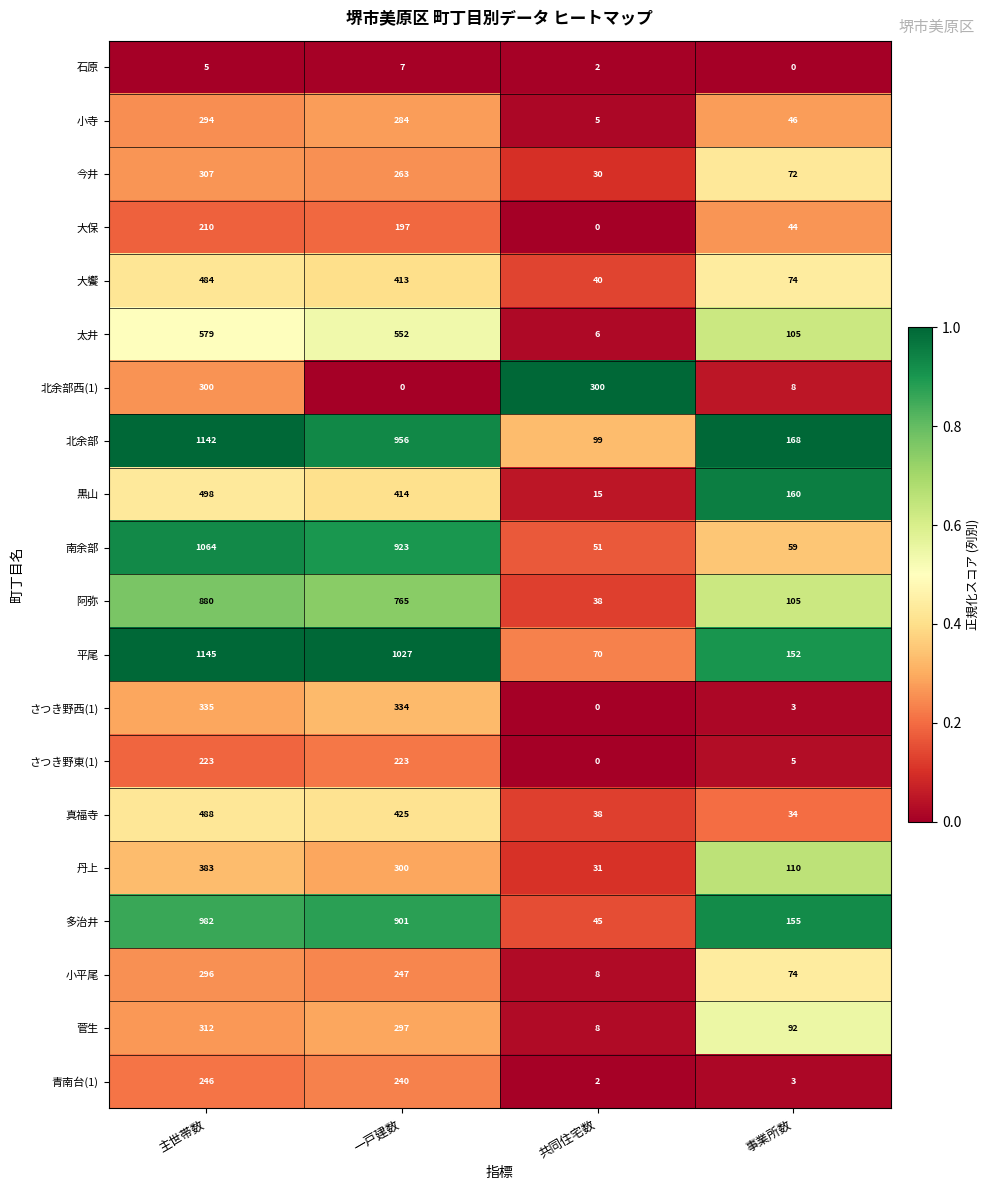

Is it true that 青南台(1) equals 2 at 共同住宅数?

True